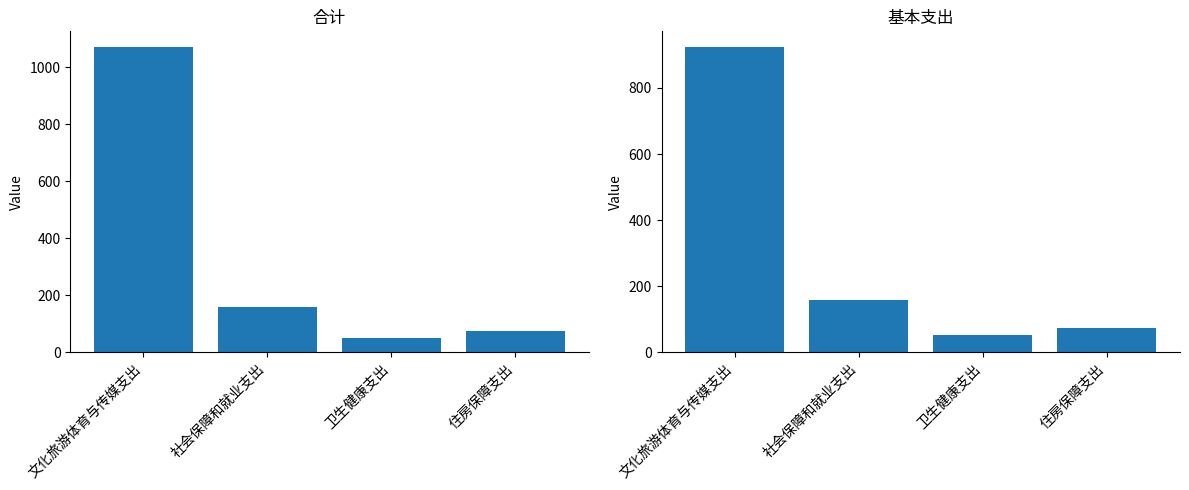

Reading left to right, extract all data points from this chart.

合计: 1072.5	158.4	52.4	73.9
基本支出: 924.9	158.4	52.4	73.9